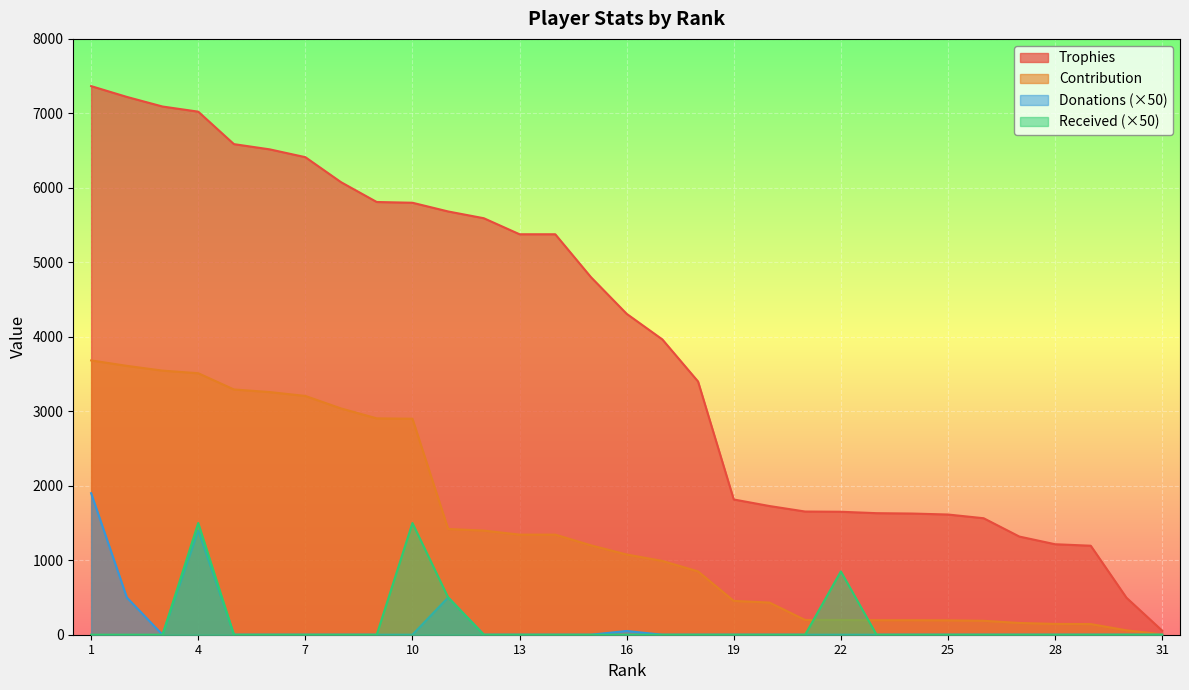

True or false: Donations and Contribution intersect in this chart.

False